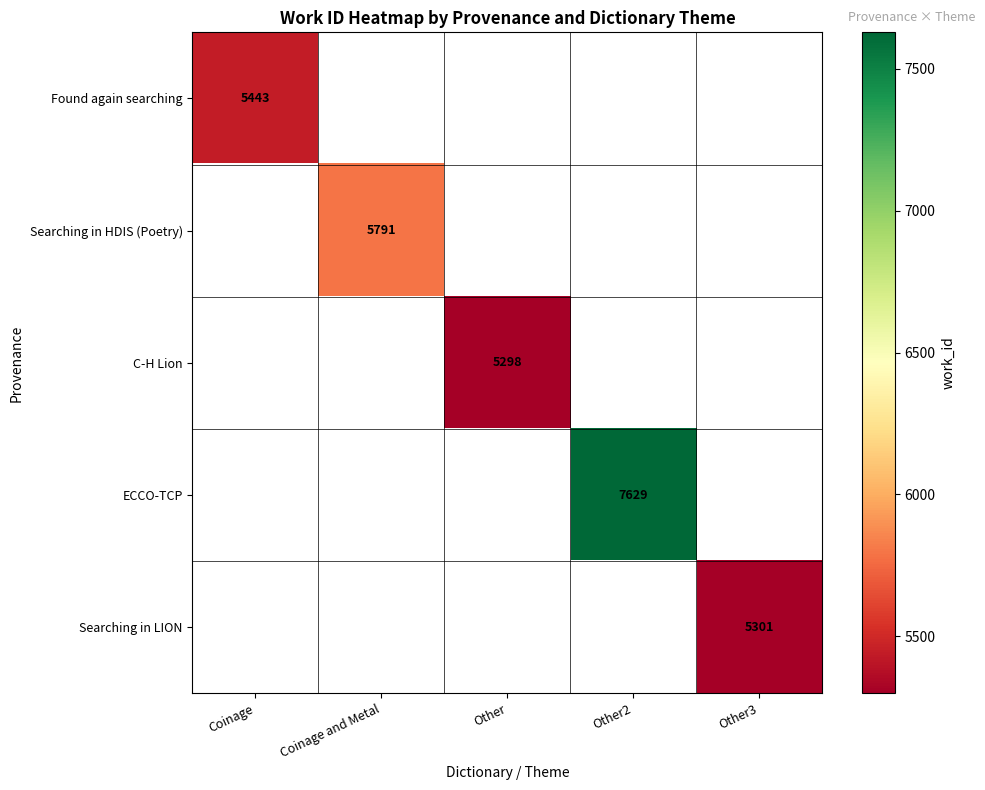

True or false: C-H Lion has a value of 5298 at Other.

True